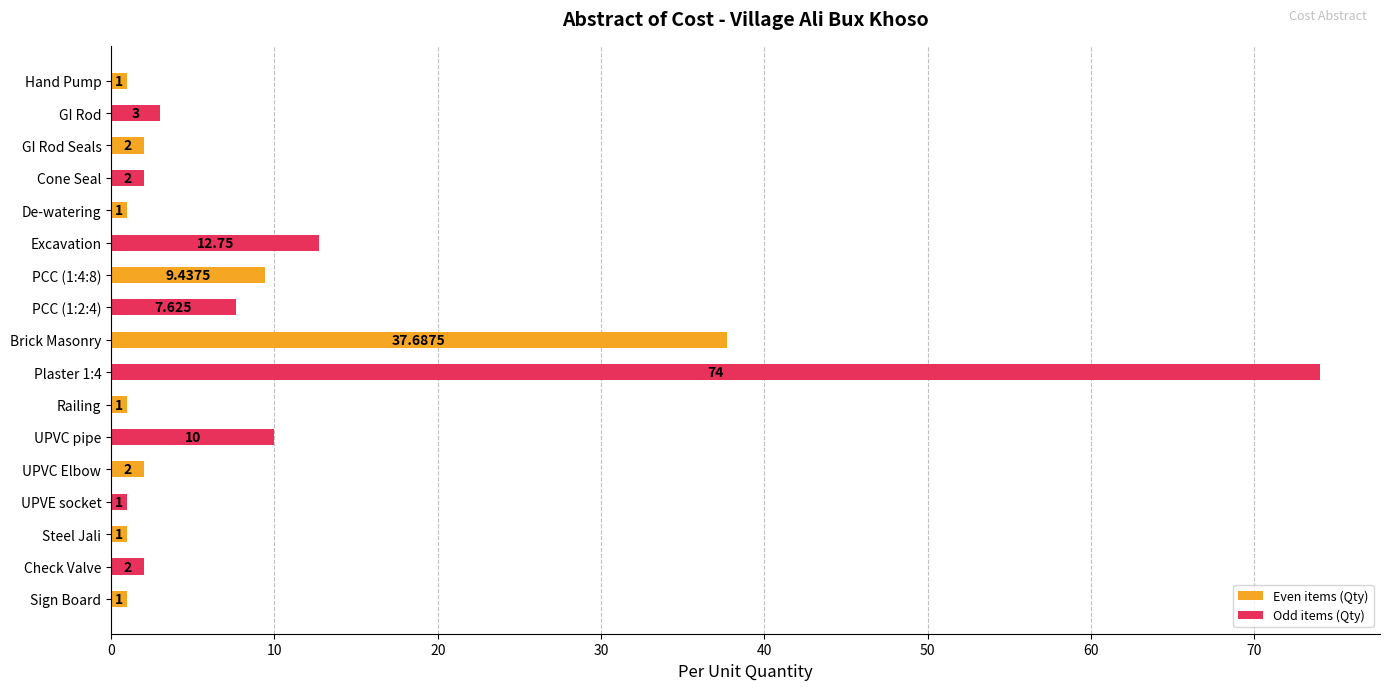

What is the label of the 16th bar from the bottom?

GI Rod